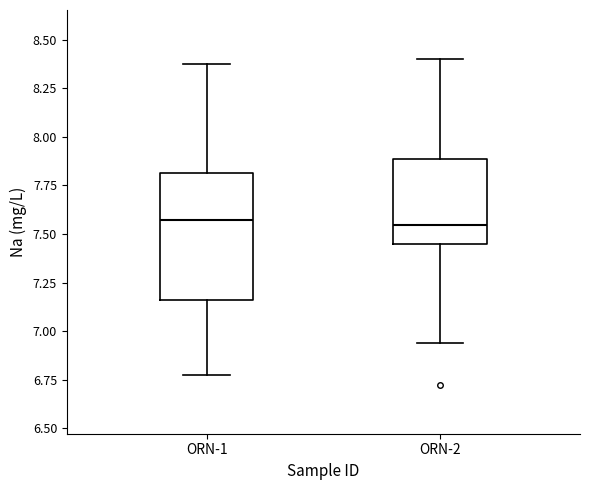

Comparing the boxes themselves (not the whiskers), which one is the tallest?

ORN-1